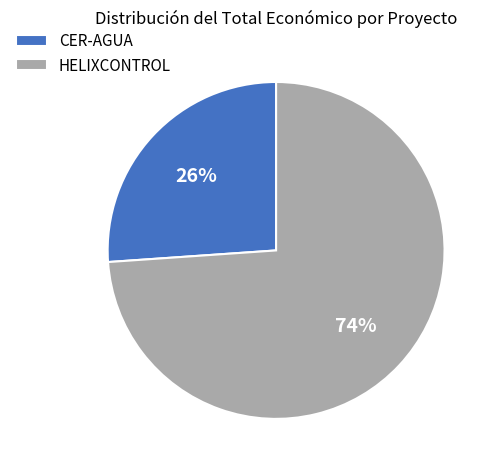

Which slice is the largest?

HELIXCONTROL